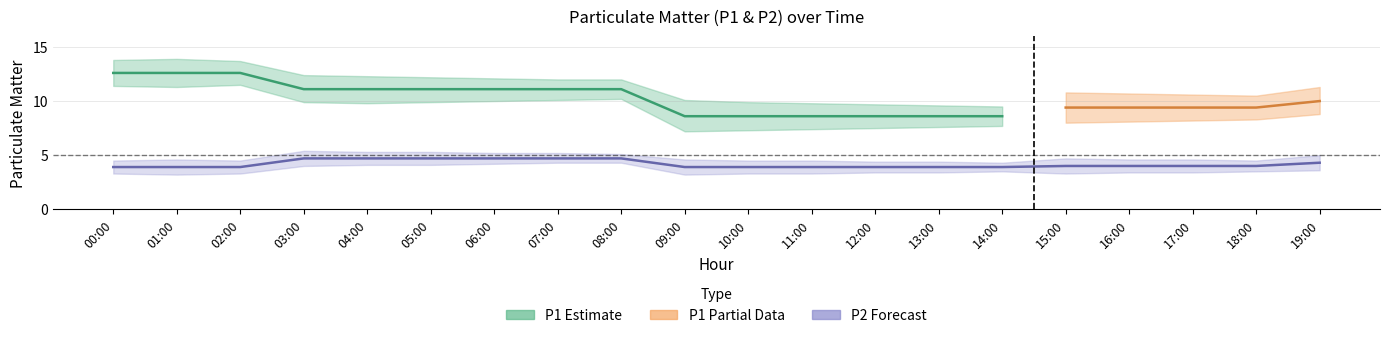

What is the label of the 11th point from the right?

09:00